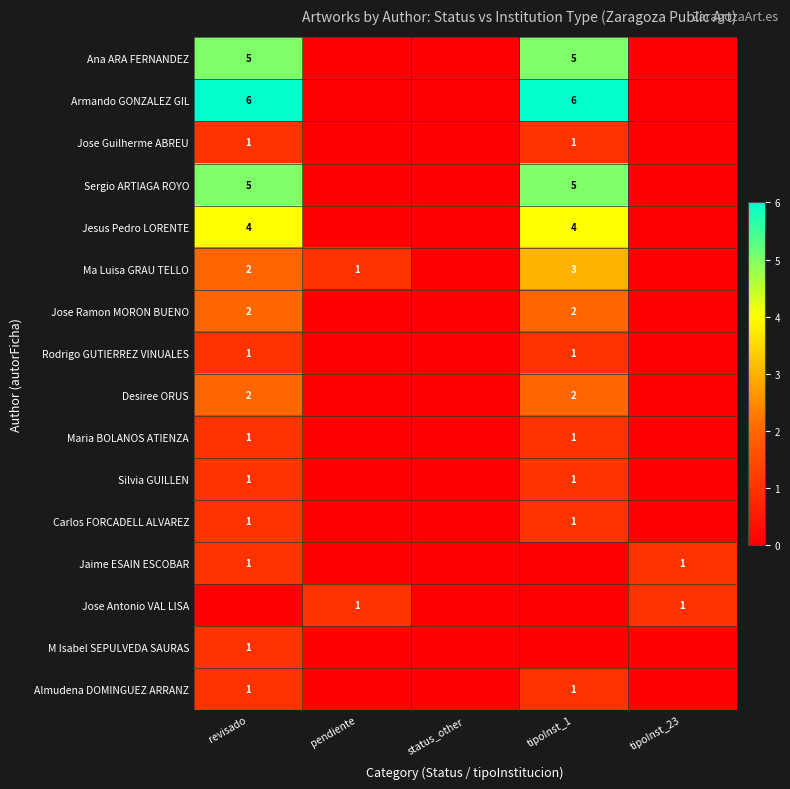

The Jaime ESAIN ESCOBAR series shows 1 at revisado. True or false?

True